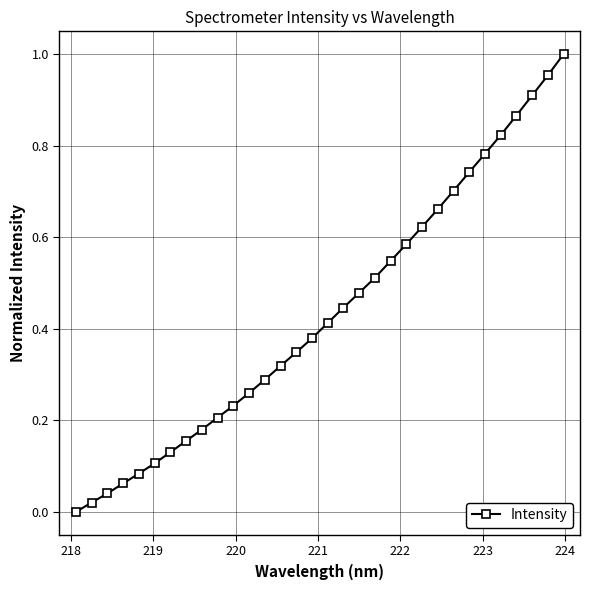

What is the sum of all values?

13.9